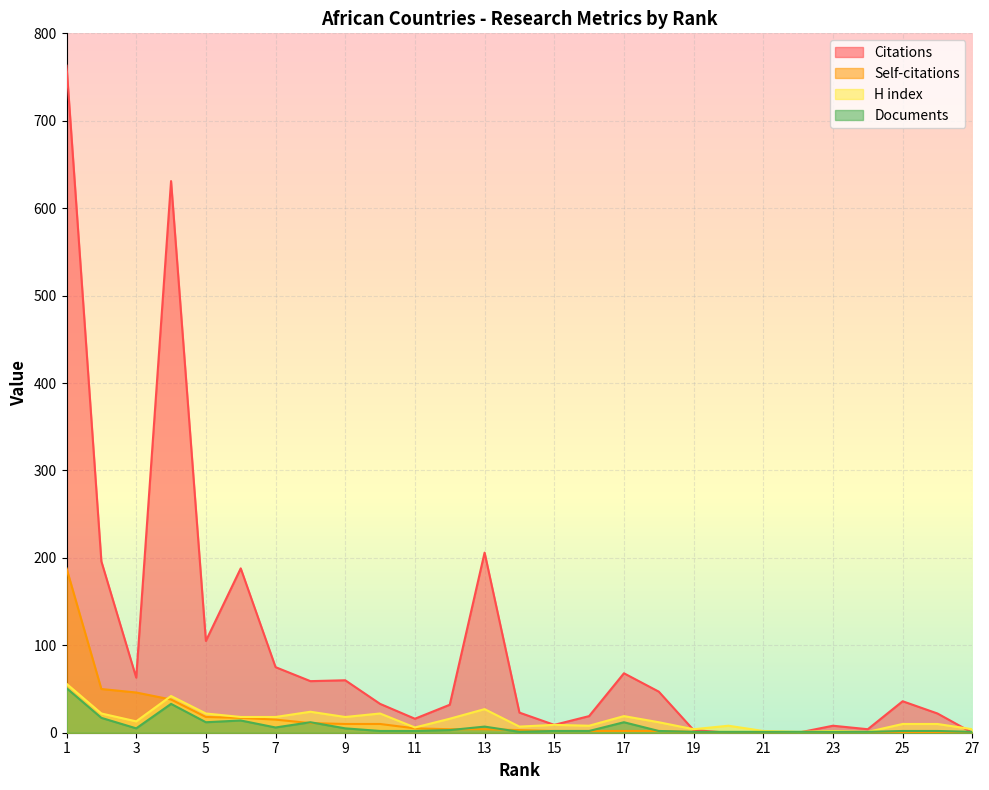

Which category has the highest value in the H index series?

1